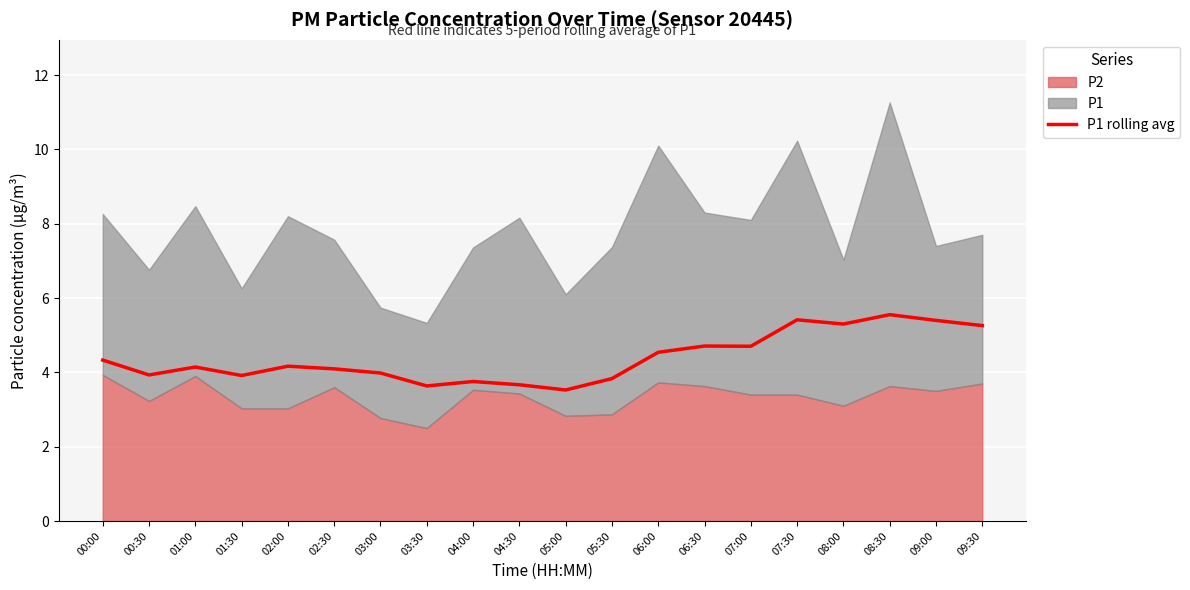

What is the label of the 8th point from the right?

06:00